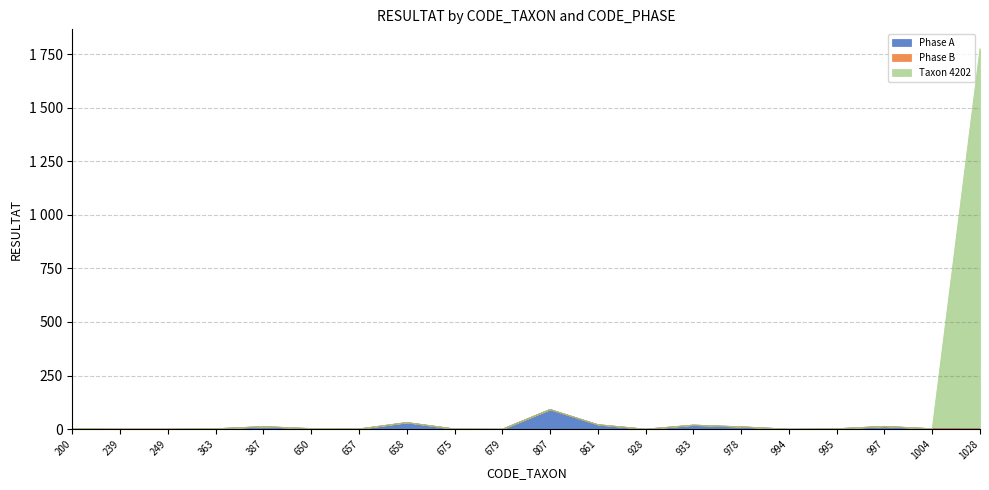

What is the average value of the Taxon 4202 series?

100